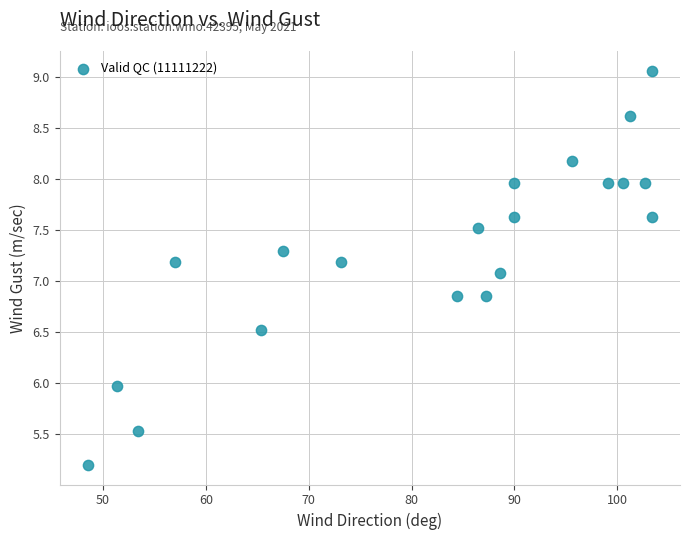

What is the range of X values (max minus min)?

54.8